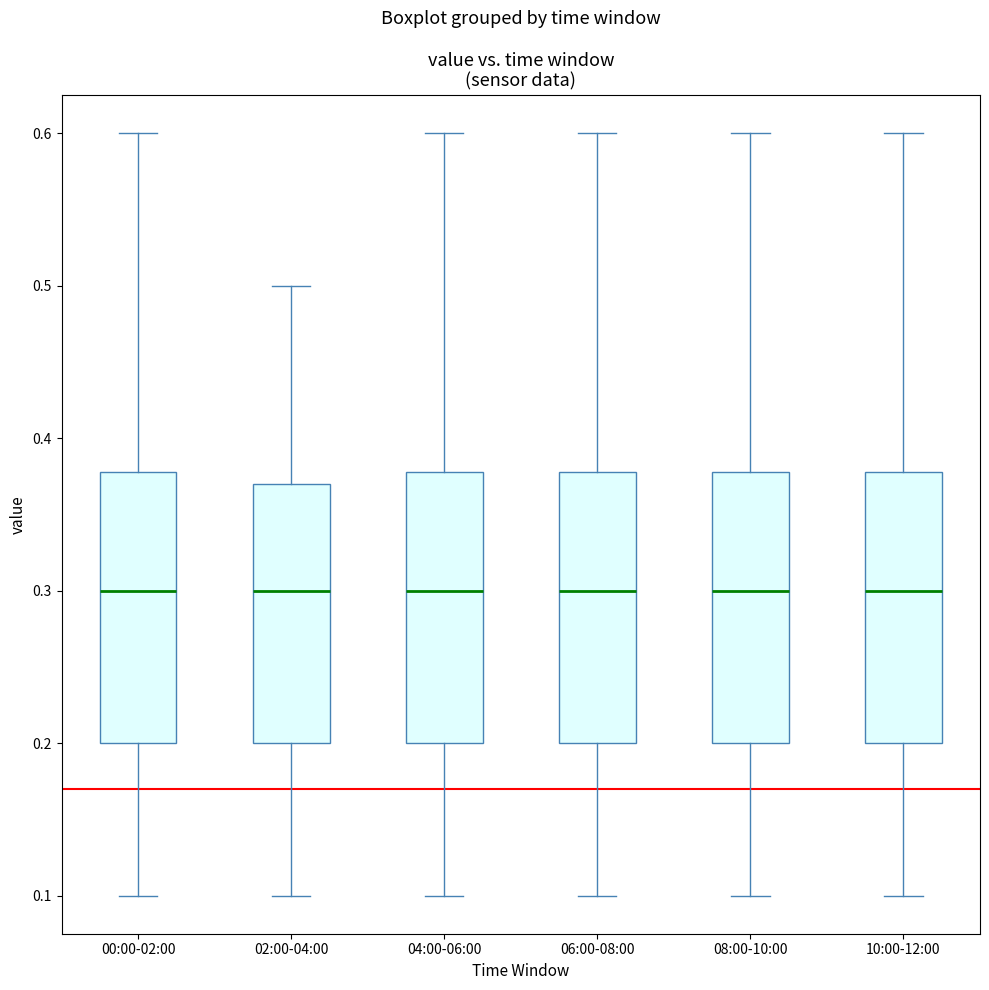

Reading left to right, transcribe this box plot: for each box, give where its median line is, the range the box spans, and where its two whiskers end, as read against the y-axis. The values are not printed on the chart, so give them approximately, as read against the axis.

00:00-02:00: median 0.30, box 0.20 to 0.38, whiskers 0.10 to 0.60
02:00-04:00: median 0.30, box 0.20 to 0.37, whiskers 0.10 to 0.50
04:00-06:00: median 0.30, box 0.20 to 0.38, whiskers 0.10 to 0.60
06:00-08:00: median 0.30, box 0.20 to 0.38, whiskers 0.10 to 0.60
08:00-10:00: median 0.30, box 0.20 to 0.38, whiskers 0.10 to 0.60
10:00-12:00: median 0.30, box 0.20 to 0.38, whiskers 0.10 to 0.60